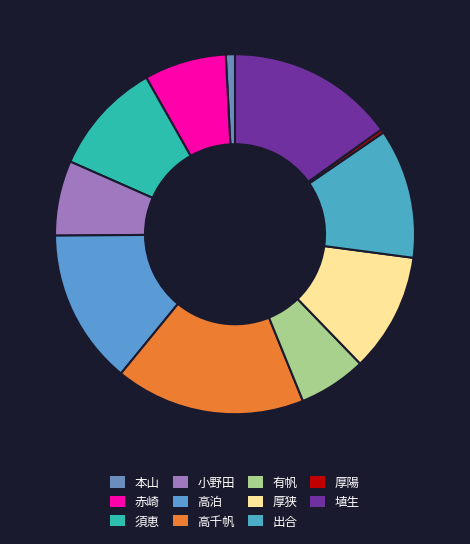

To the nearest percent, what portion does 高泊 represent?

14%